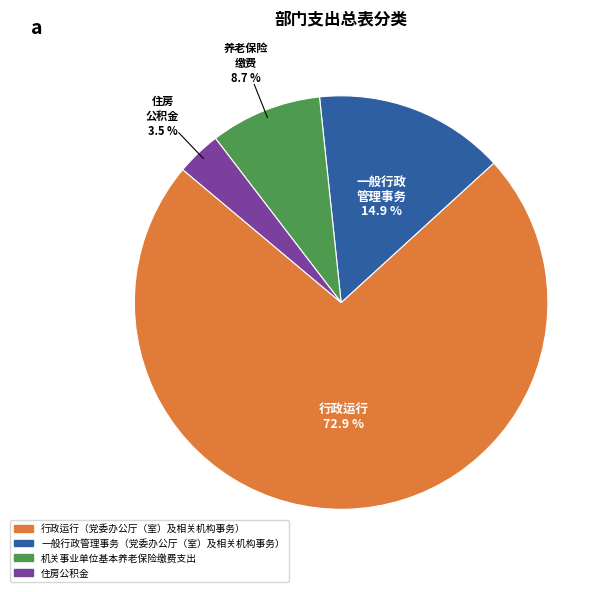

Does any single category account for the majority?

Yes